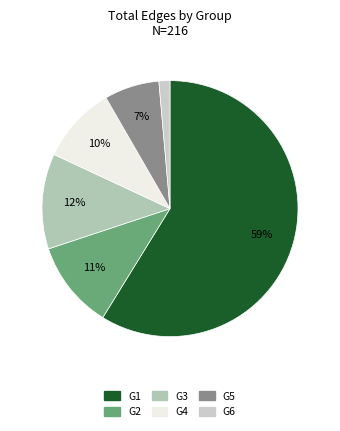

Count the number of slices in the pie.

6